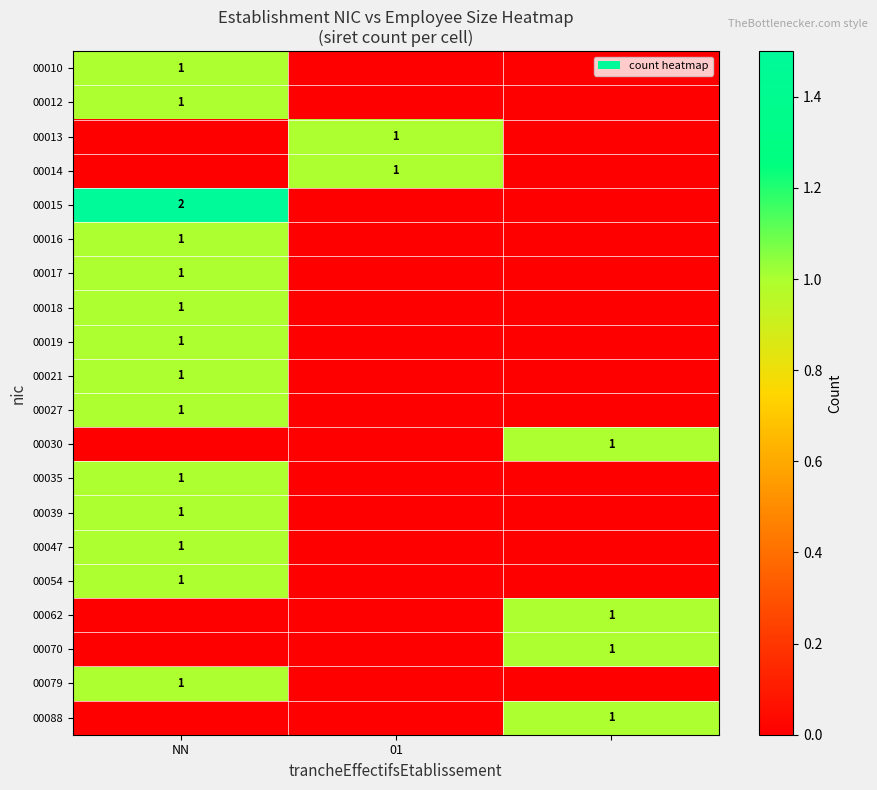

True or false: 00079 has a value of 1 at NN.

True